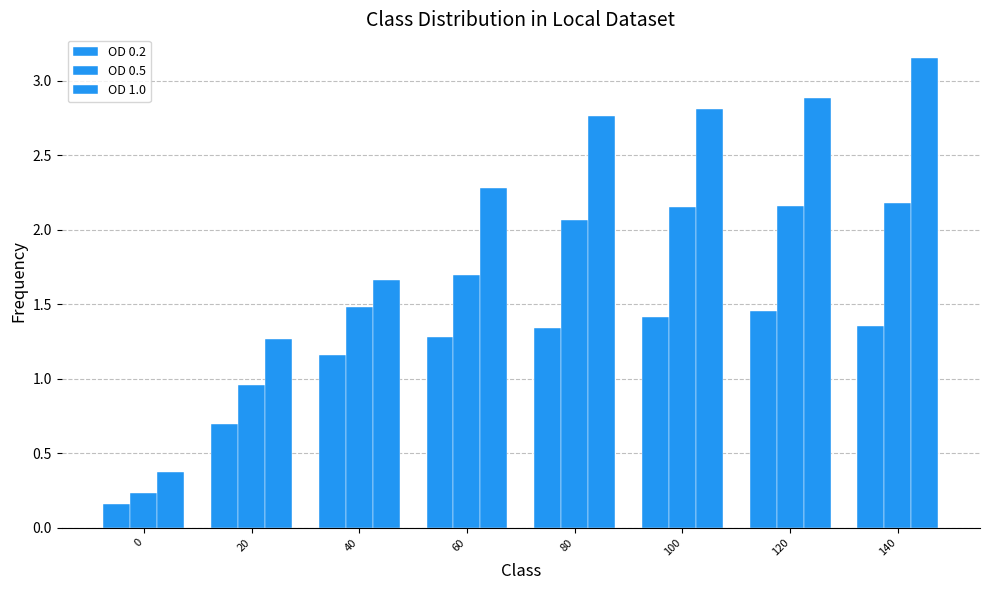

Where does the OD 1.0 series first go above 2?

60